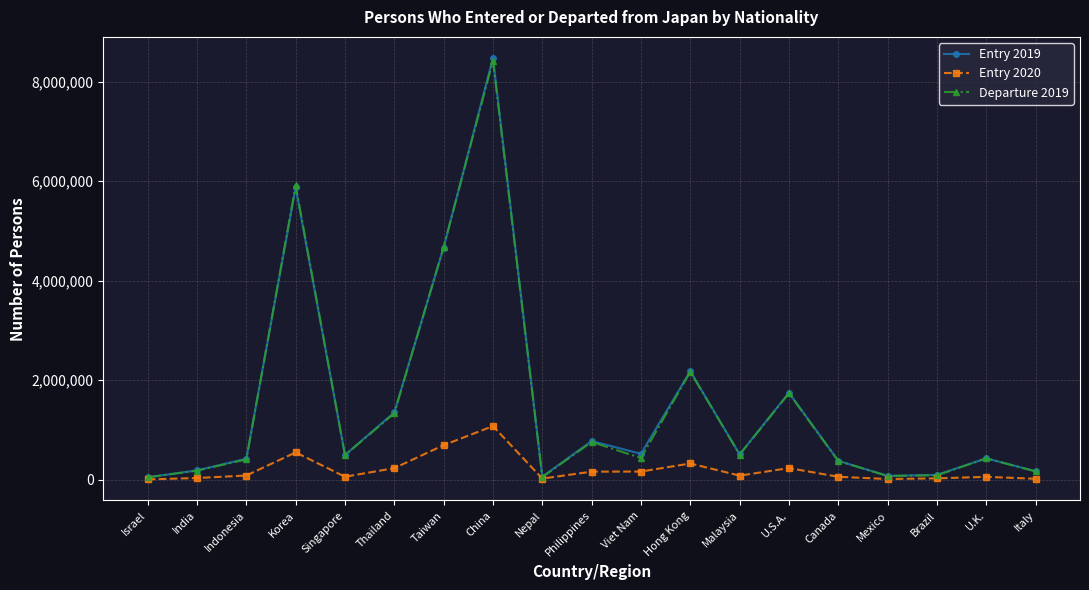

Is it true that Entry 2019 equals 1073753 at Hong Kong?

False